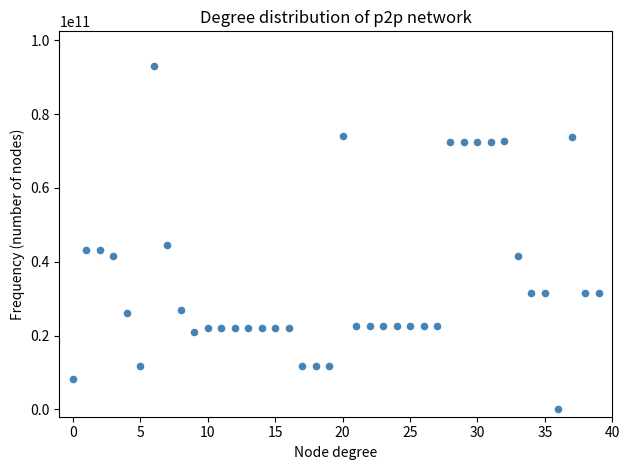

What is the range of Y values (max minus min)?

93131605713